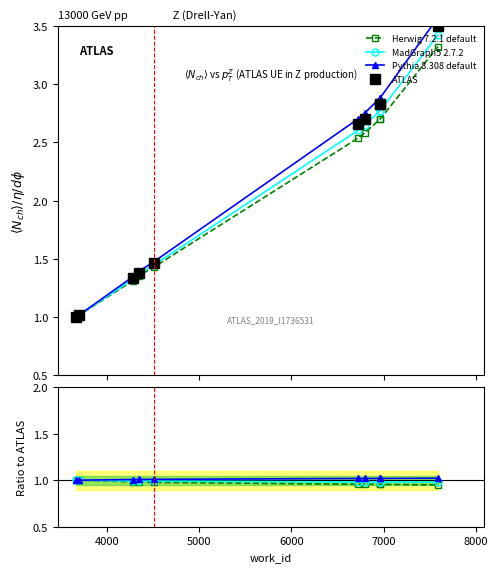

True or false: Pythia 8.308 default and MadGraph5 2.7.2 cross at least once.

False